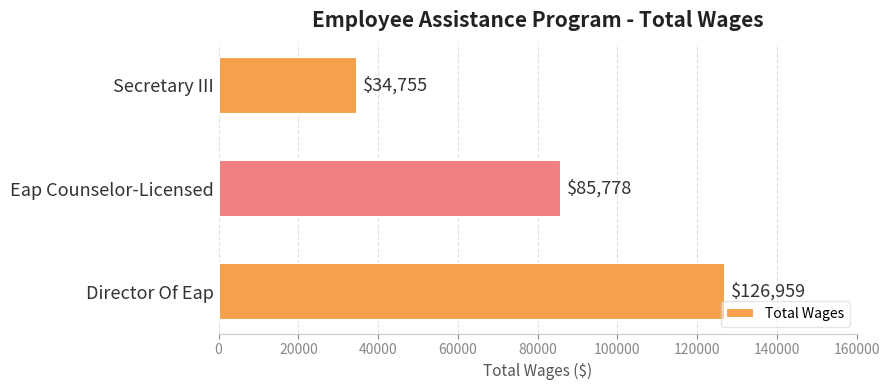

Between Secretary III and Eap Counselor-Licensed, which is larger?

Eap Counselor-Licensed